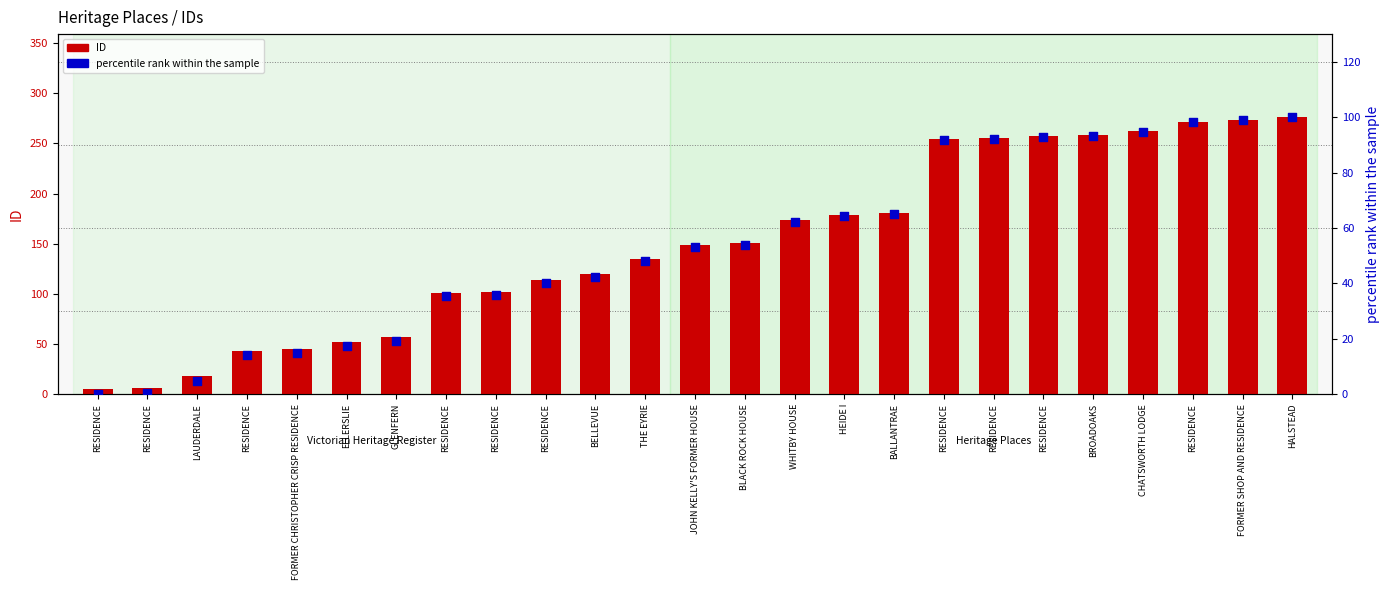

What are all the series names shown in the legend?

ID, percentile rank within the sample